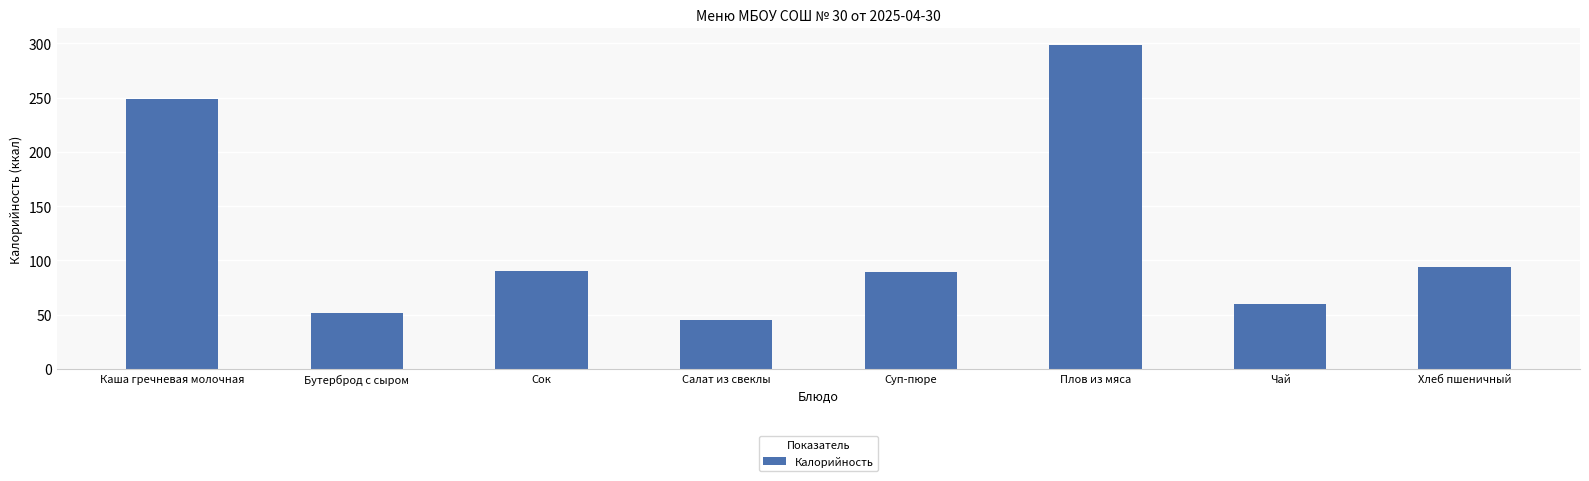

What is the value of the 7th bar from the left?

60.0